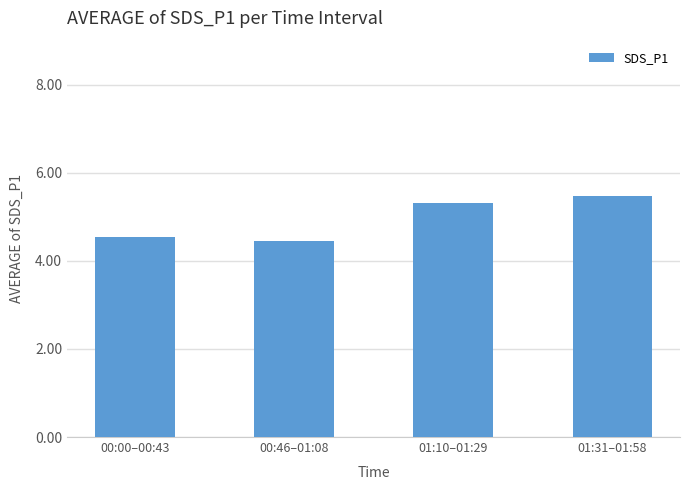

Are the bars horizontal?

No